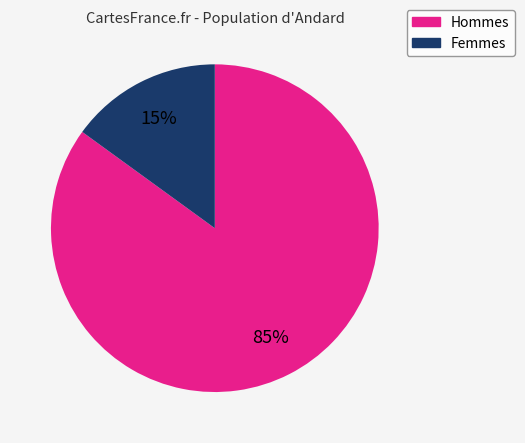

Is there a majority slice in this chart?

Yes